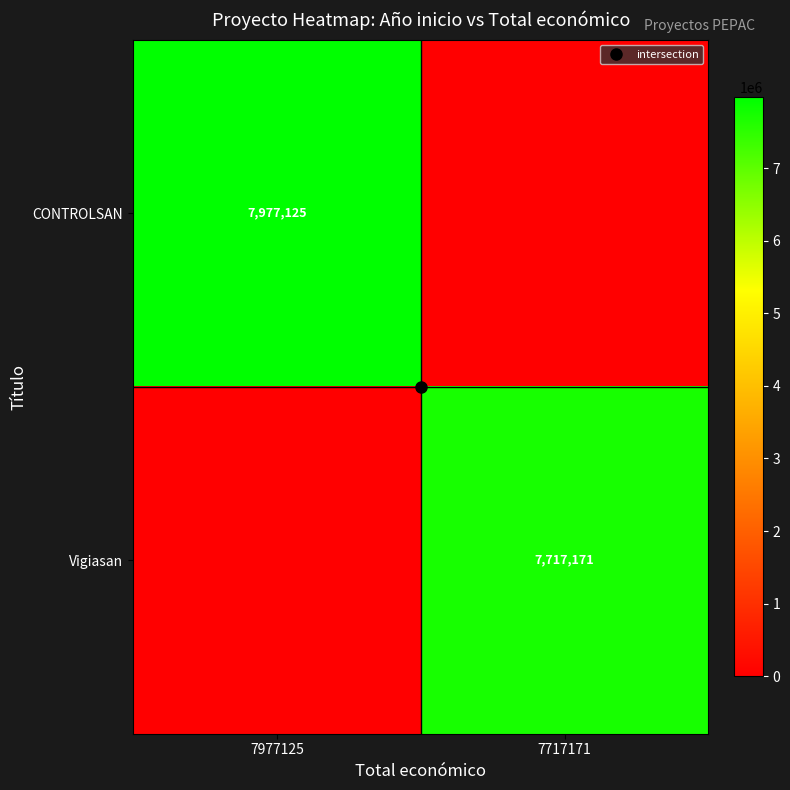

List the series in order of their overall mean, highest first.

CONTROLSAN, Vigiasan